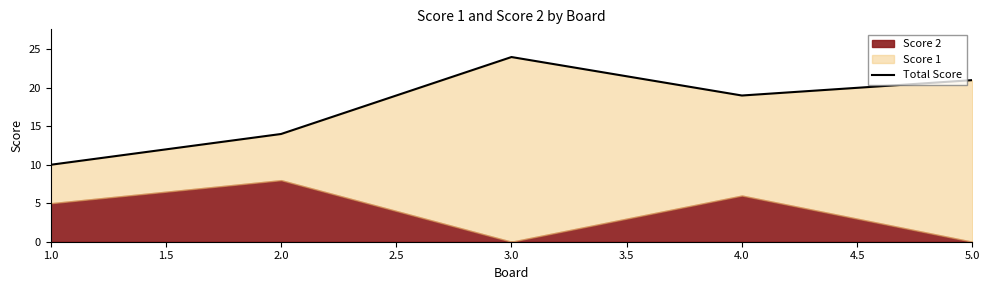

At which category does the chart reach its minimum across all series?

1.0